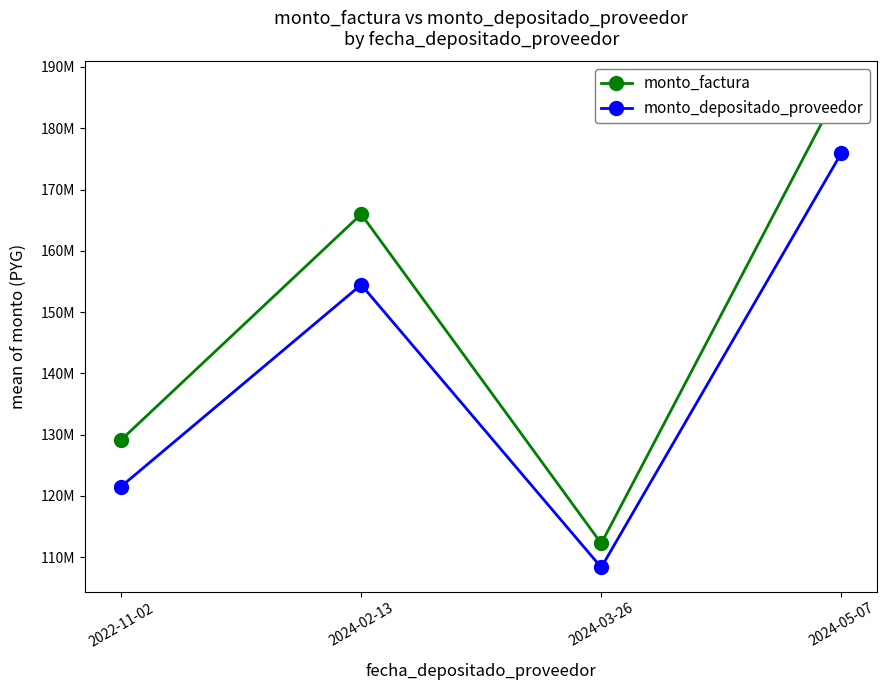

Reading left to right, what are all the values shown in this chart?

monto_factura: 129152440.0	165972800.0	112257890.0	186960000.0
monto_depositado_proveedor: 121547475.4	154467138.0	108345702.0	175937859.0